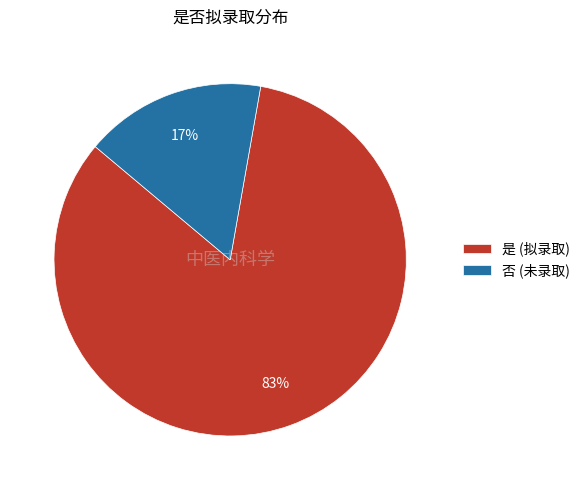

Count the number of slices in the pie.

2